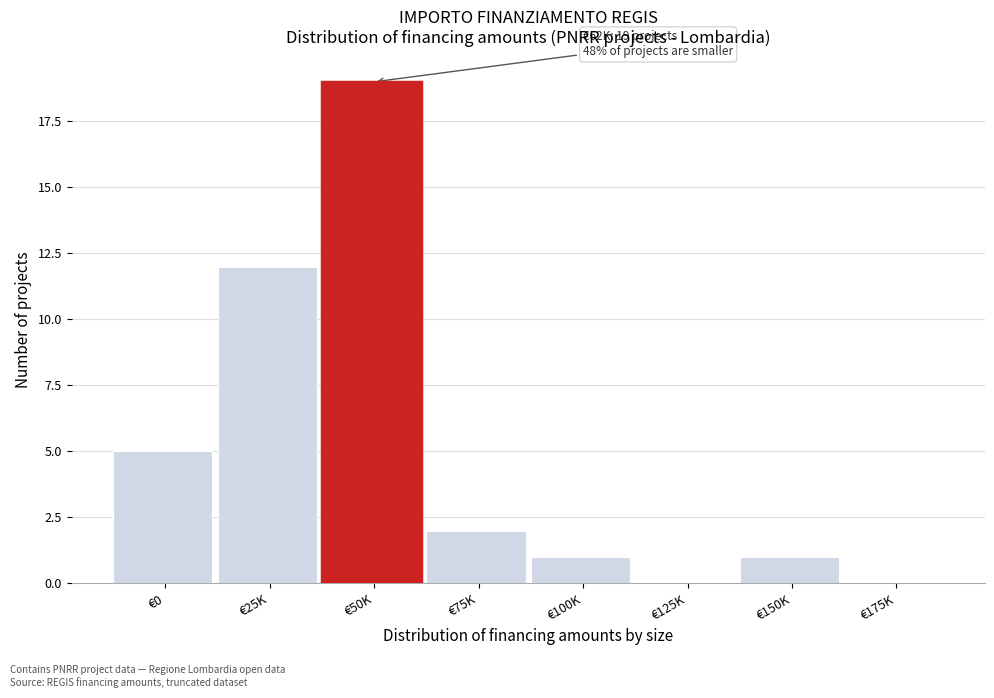

Reading left to right, extract all data points from this chart.

€0=5	€25K=12	€50K=19	€75K=2	€100K=1	€125K=0	€150K=1	€175K=0